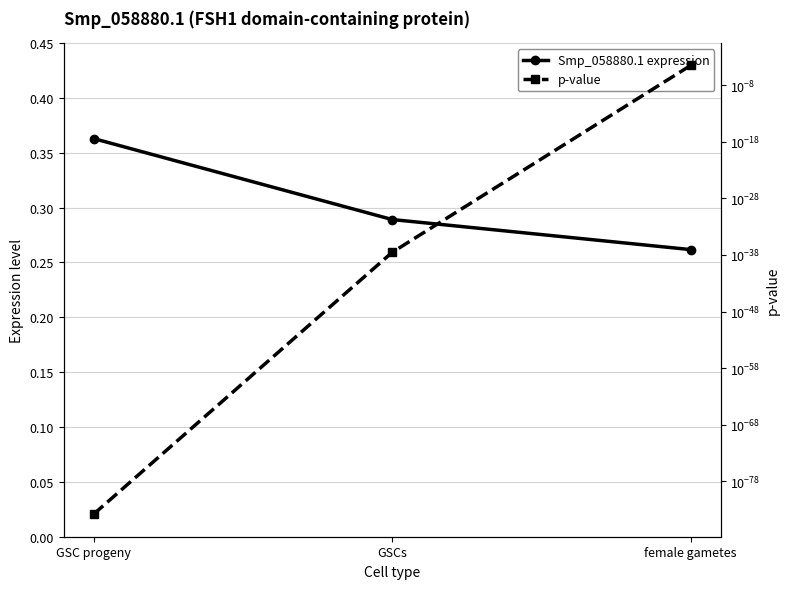

What position from the left is female gametes?

3